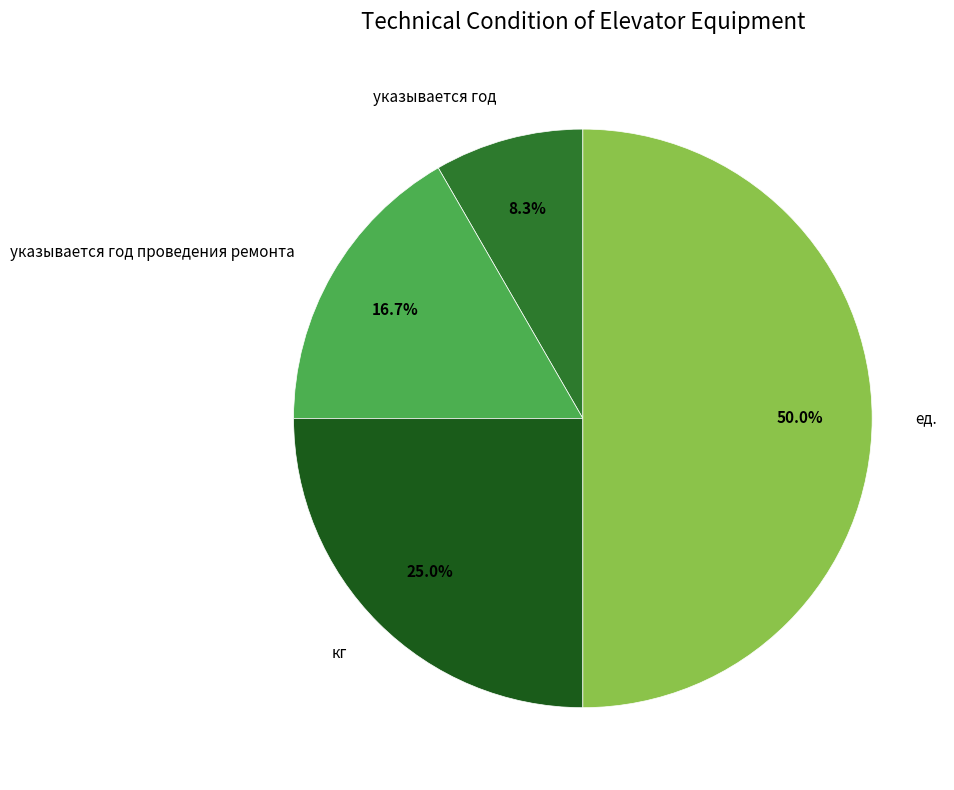

Approximately how many times larger is the value at ед. compared to указывается год проведения ремонта?

3.0